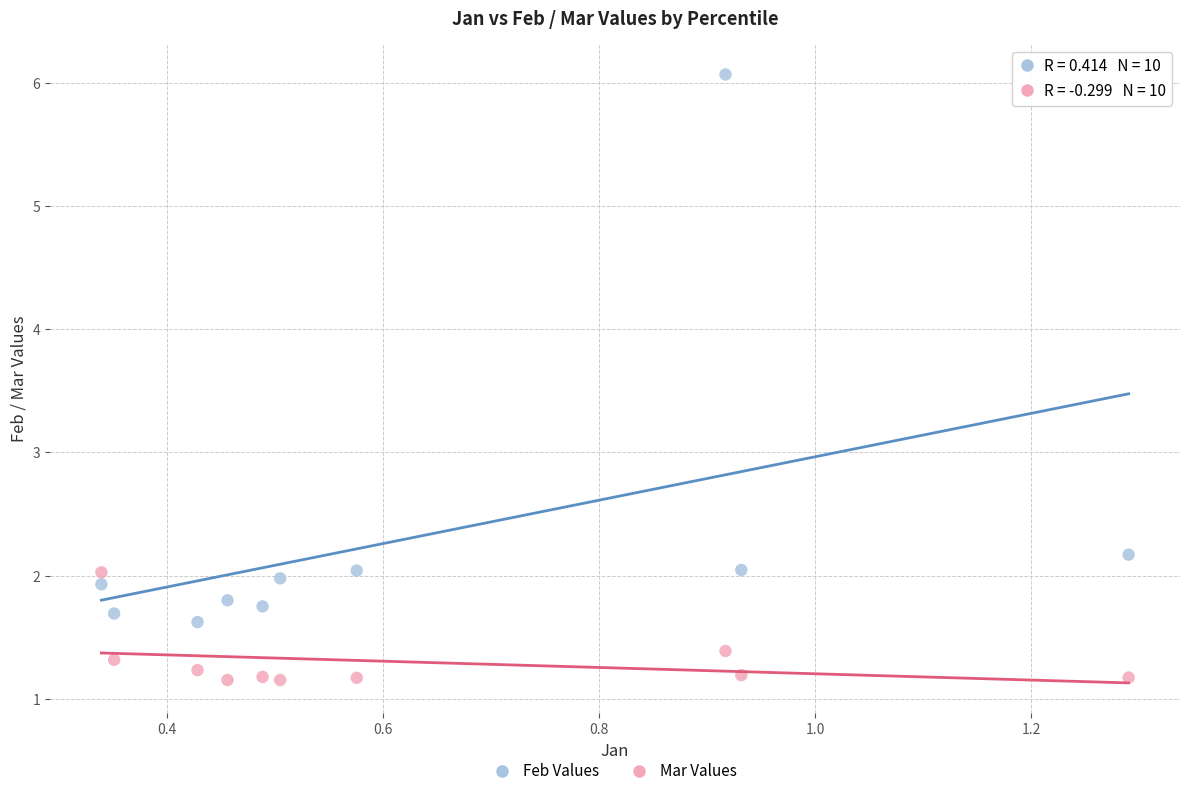

Which series reaches the minimum Y coordinate?

Mar Values